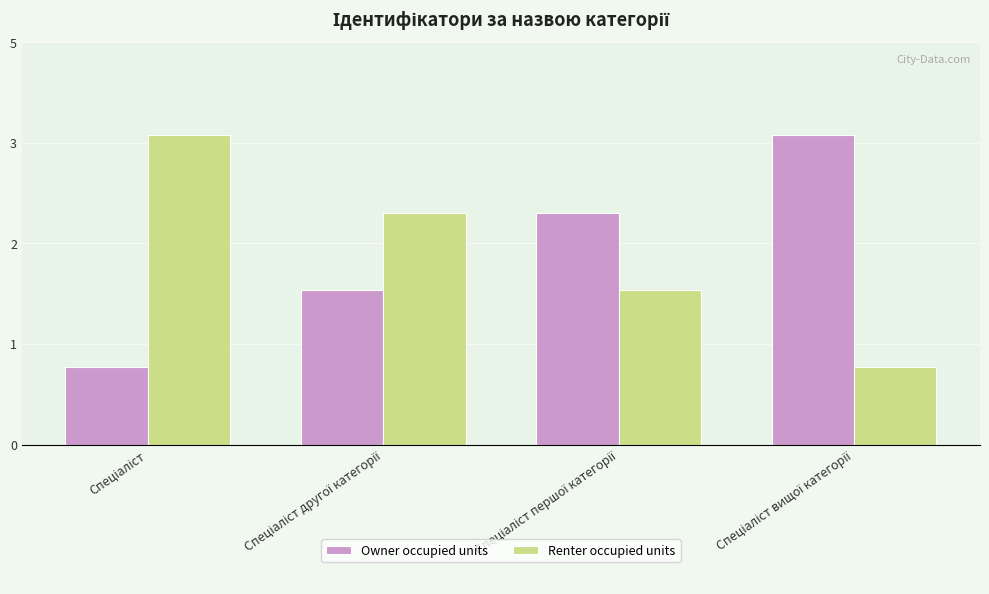

What are all the series names shown in the legend?

Owner occupied units, Renter occupied units